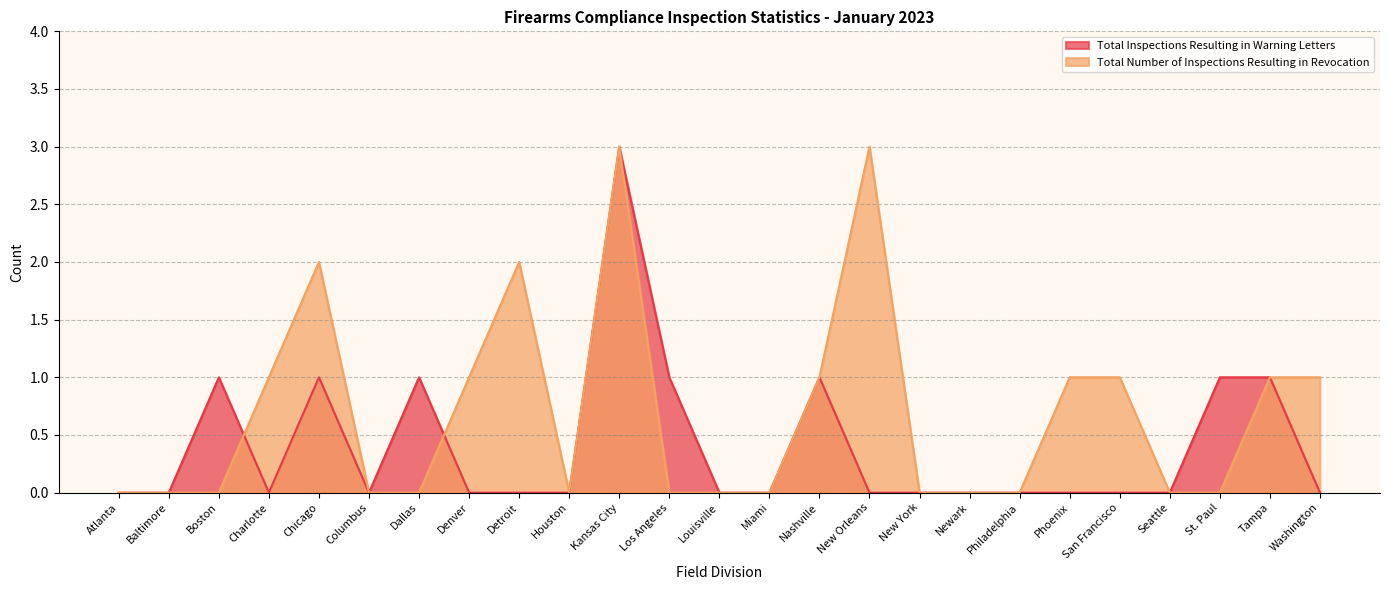

Does the chart have visible grid lines?

Yes